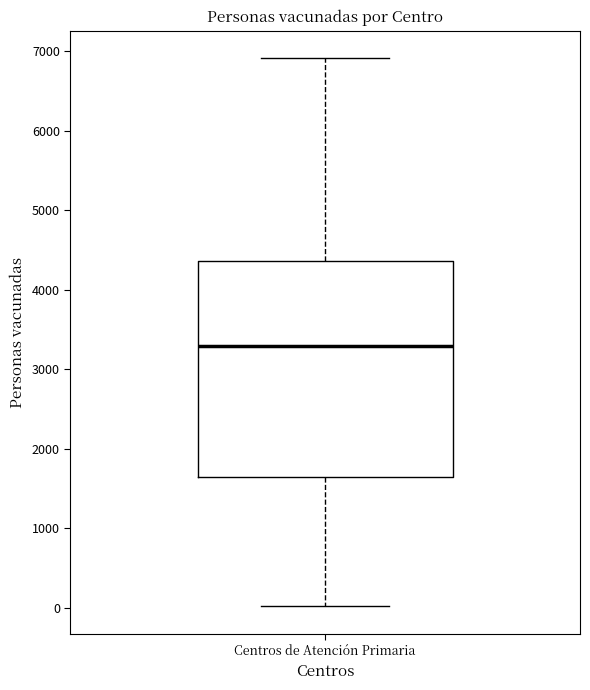

Where does the median line of the box for Centros de Atención Primaria sit on the y-axis? The values are not printed on the chart, so give them approximately, as read against the axis.

3300